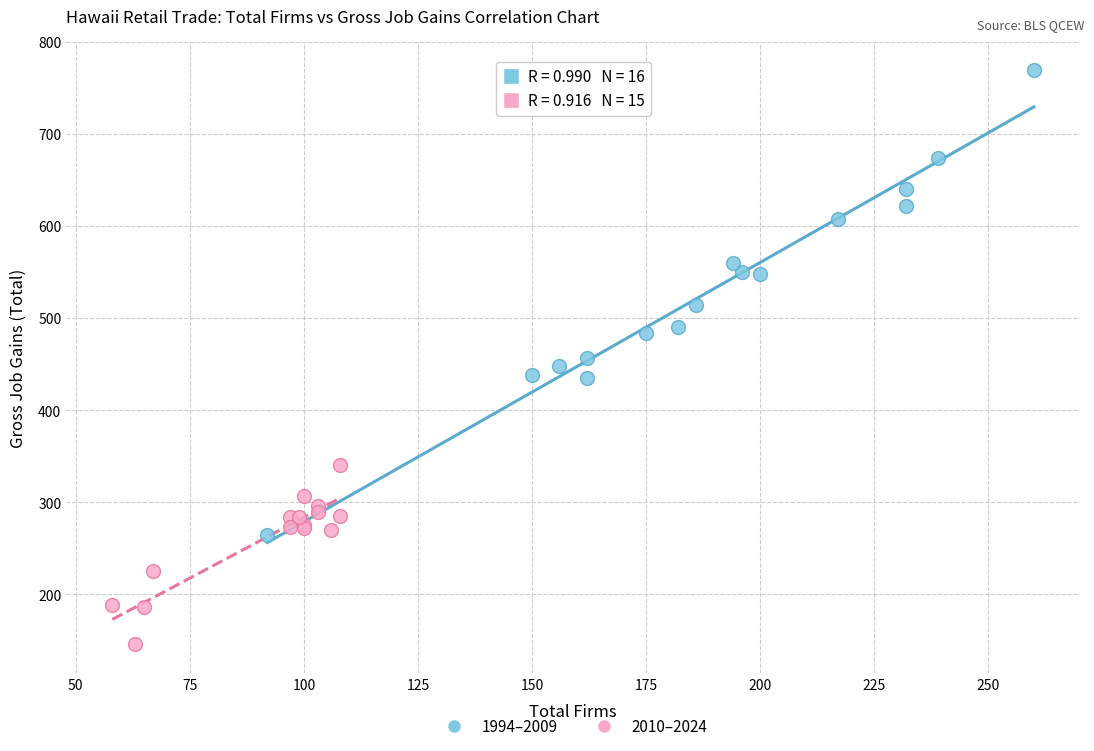

Which series has the widest spread of Y values?

1994–2009